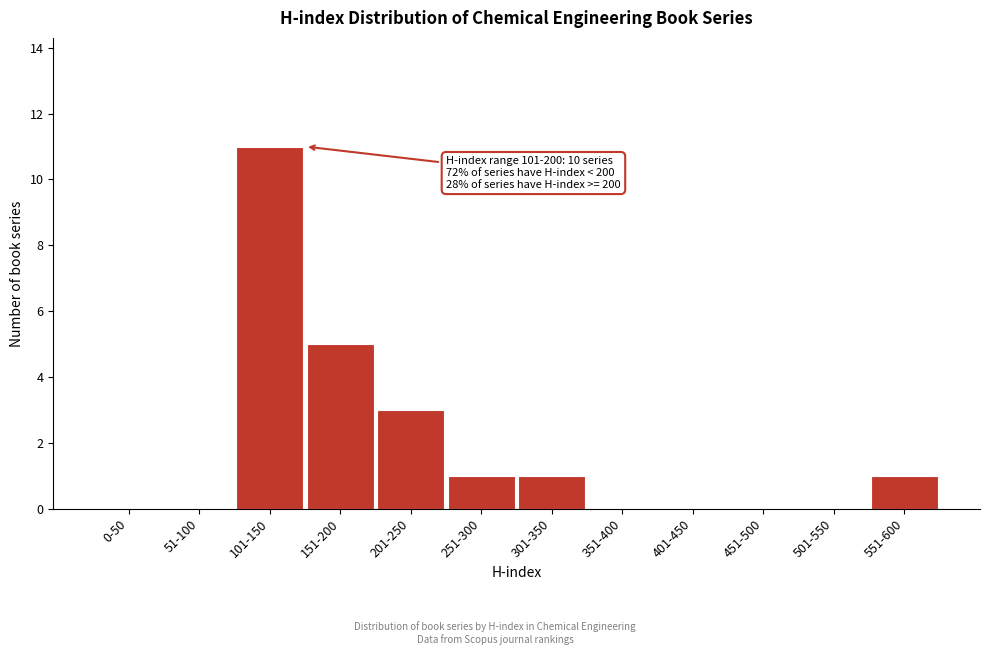

Reading right to left, what are all the values shown in this chart?

551-600=1	501-550=0	451-500=0	401-450=0	351-400=0	301-350=1	251-300=1	201-250=3	151-200=5	101-150=11	51-100=0	0-50=0